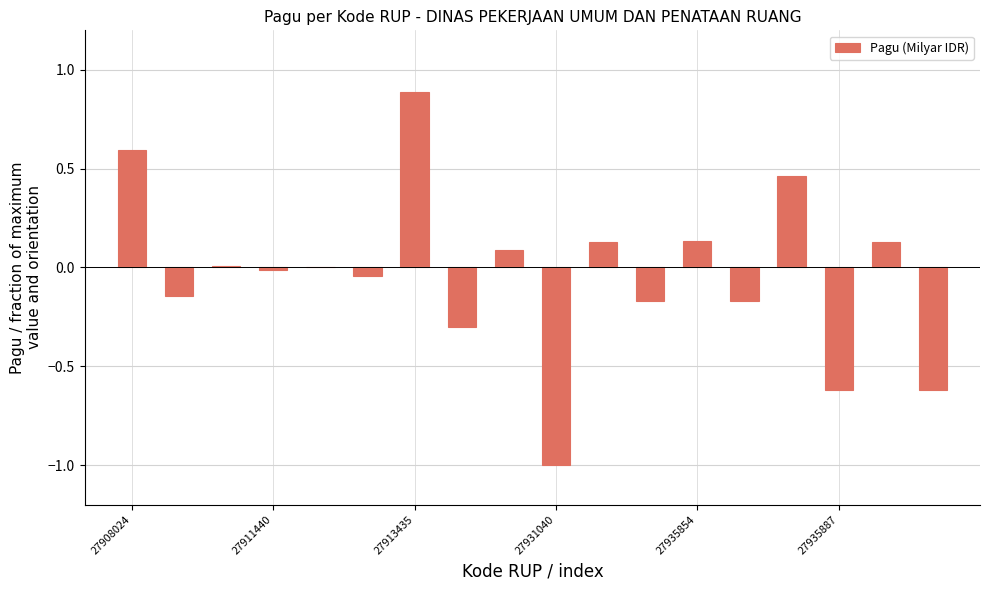

What is the sum of all values?

-0.6